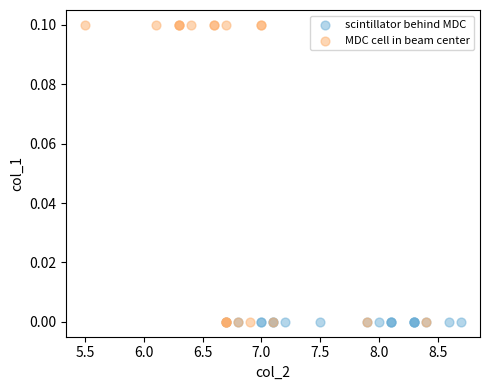

What are all the series names shown in the legend?

scintillator behind MDC, MDC cell in beam center